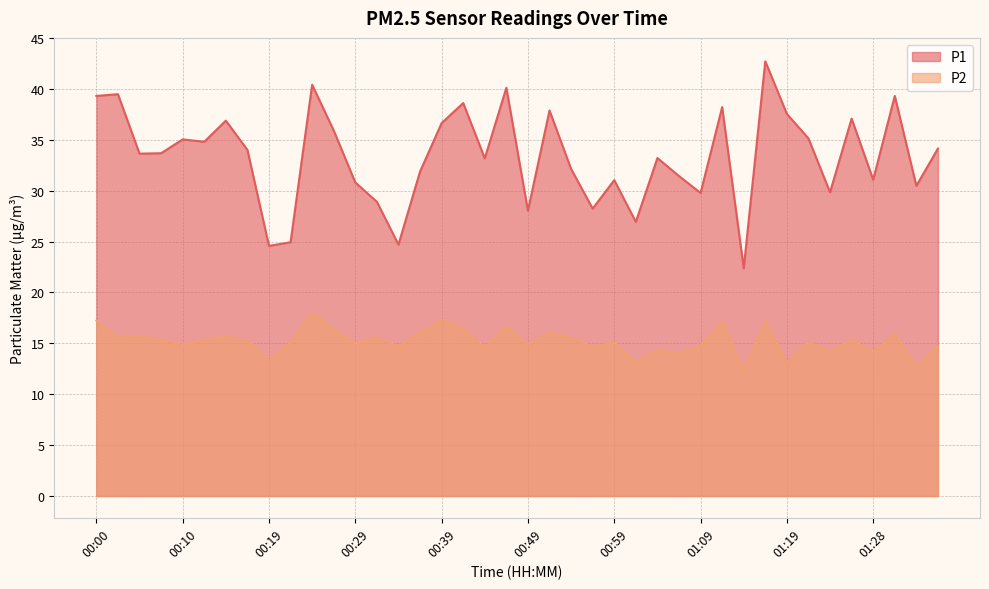

At which label does P1 first exceed 33?

00:00